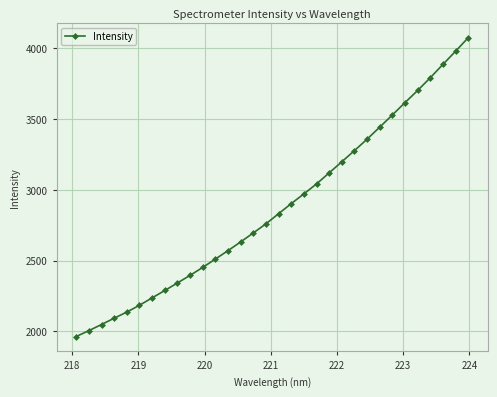

What is the difference between the maximum and second lowest values?

2067.4